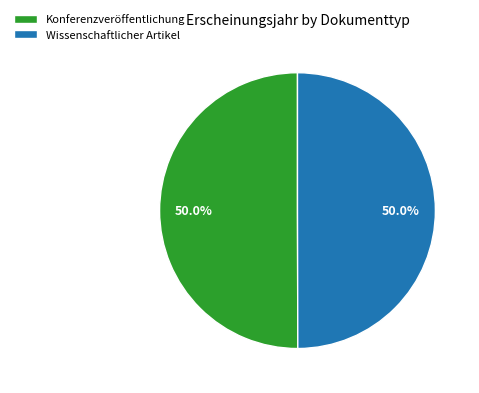

Combined, what portion of the pie is Wissenschaftlicher Artikel and Konferenzveröffentlichung?

100.0%